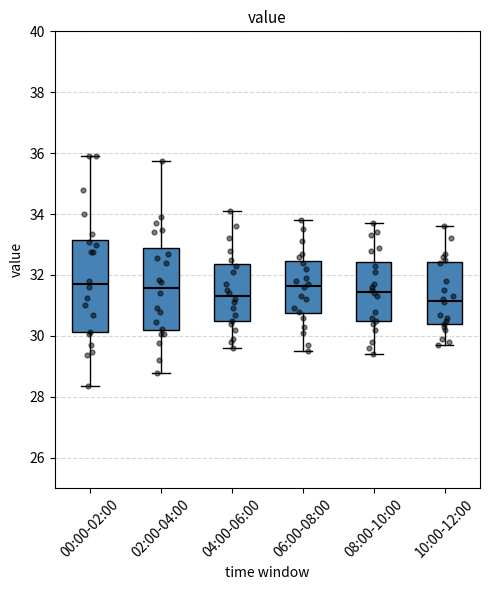

Reading left to right, transcribe this box plot: for each box, give where its median line is, the range the box spans, and where its two whiskers end, as read against the y-axis. The values are not printed on the chart, so give them approximately, as read against the axis.

00:00-02:00: median 31.8, box 30.2 to 33.2, whiskers 28.4 to 36.0
02:00-04:00: median 31.6, box 30.2 to 32.8, whiskers 28.8 to 35.8
04:00-06:00: median 31.4, box 30.4 to 32.4, whiskers 29.6 to 34.2
06:00-08:00: median 31.6, box 30.8 to 32.4, whiskers 29.6 to 33.8
08:00-10:00: median 31.4, box 30.4 to 32.4, whiskers 29.4 to 33.8
10:00-12:00: median 31.2, box 30.4 to 32.4, whiskers 29.8 to 33.6